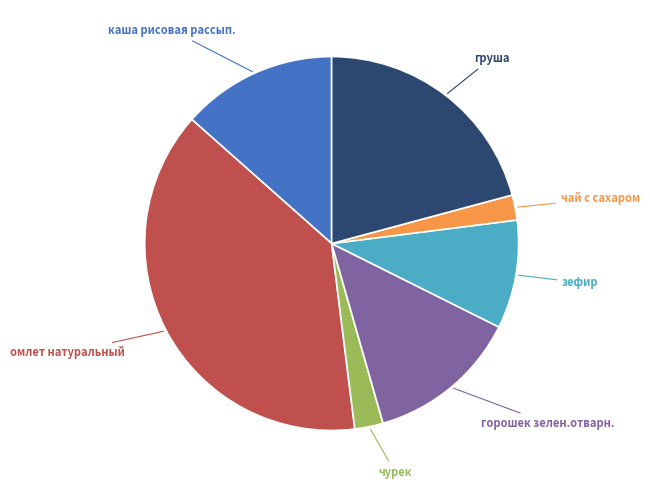

What is the largest slice in the pie chart?

омлет натуральный